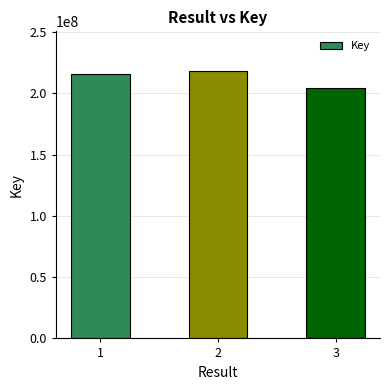

Are the bars grouped side by side (vs. stacked)?

No